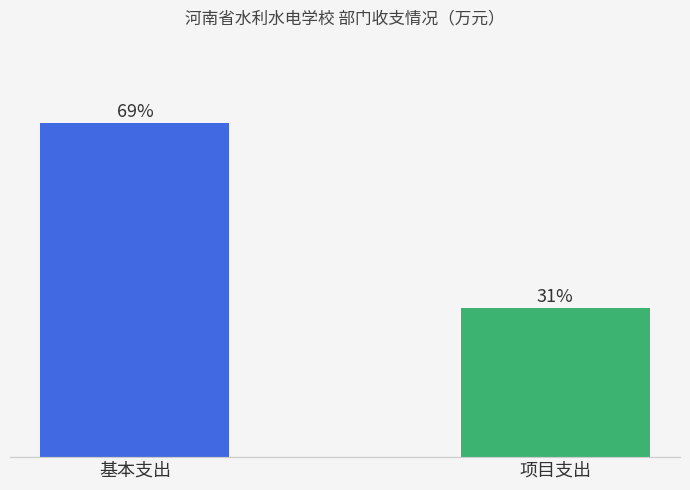

What is the change in value from 基本支出 to 项目支出?

-1338.1